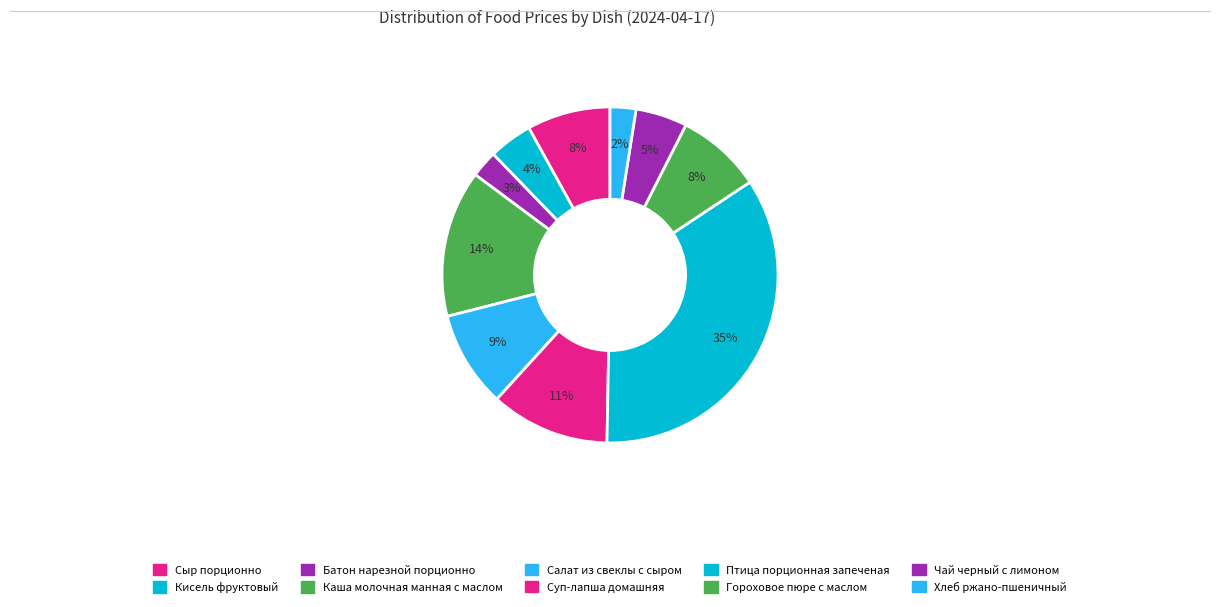

How much of the chart is everything except Салат из свеклы с сыром?

90.7%